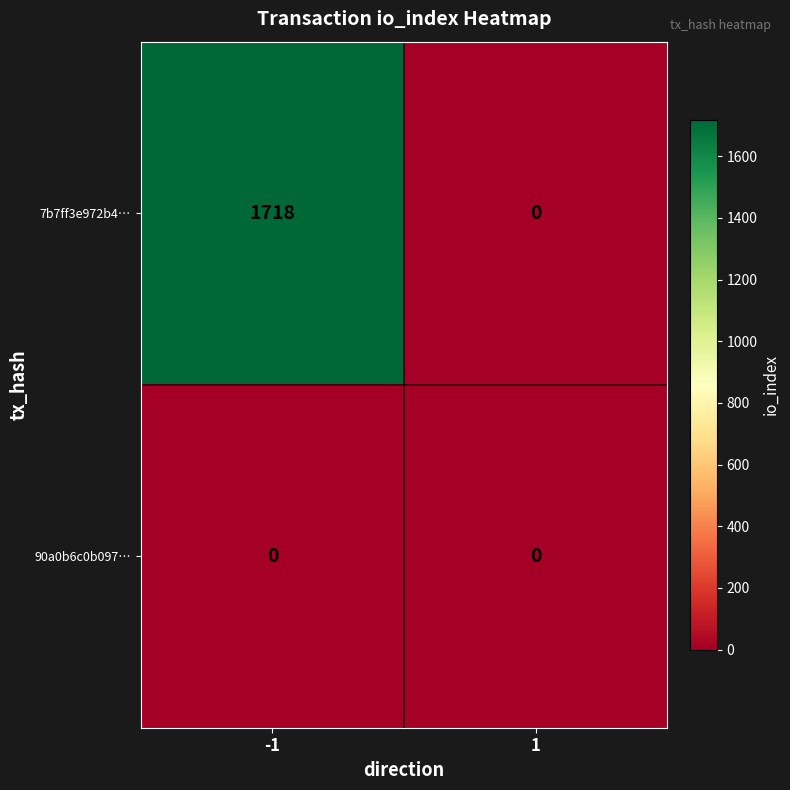

What is the difference between the maximum and minimum values in the 7b7ff3e972b4… series?

1718